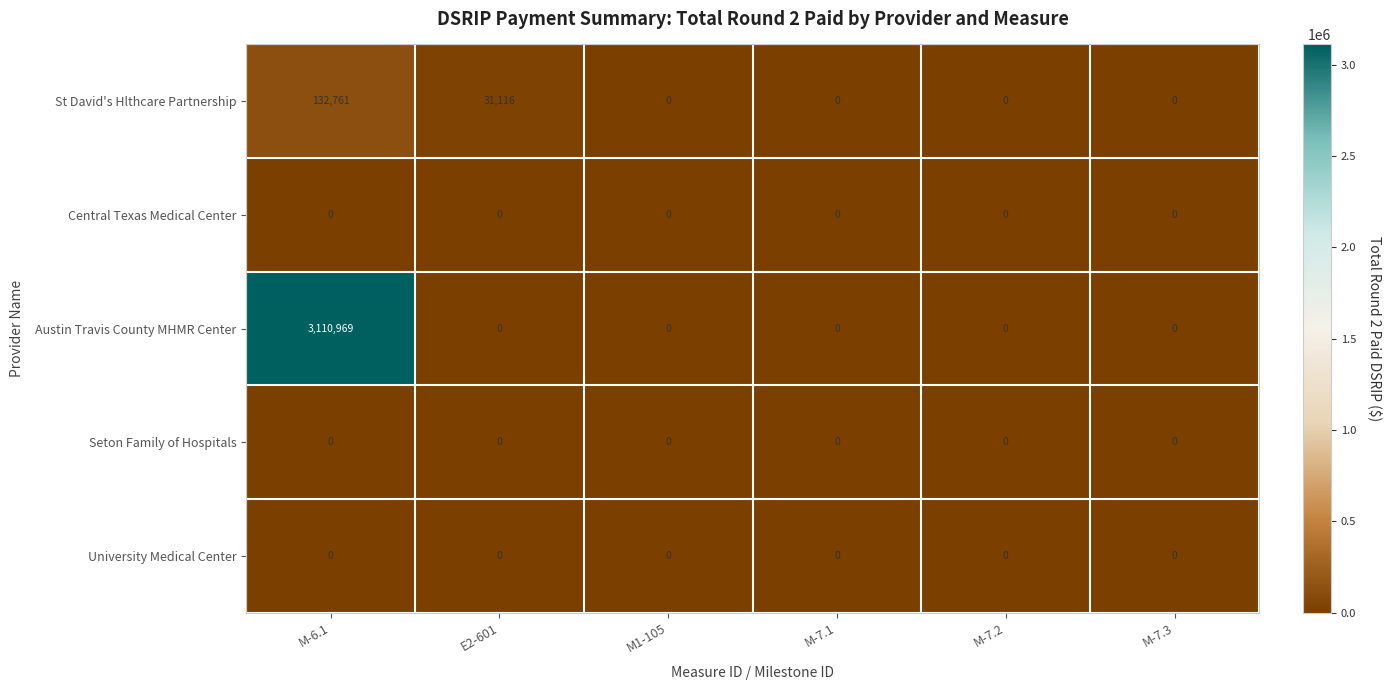

Which series has the largest range (max minus min)?

Austin Travis County MHMR Center